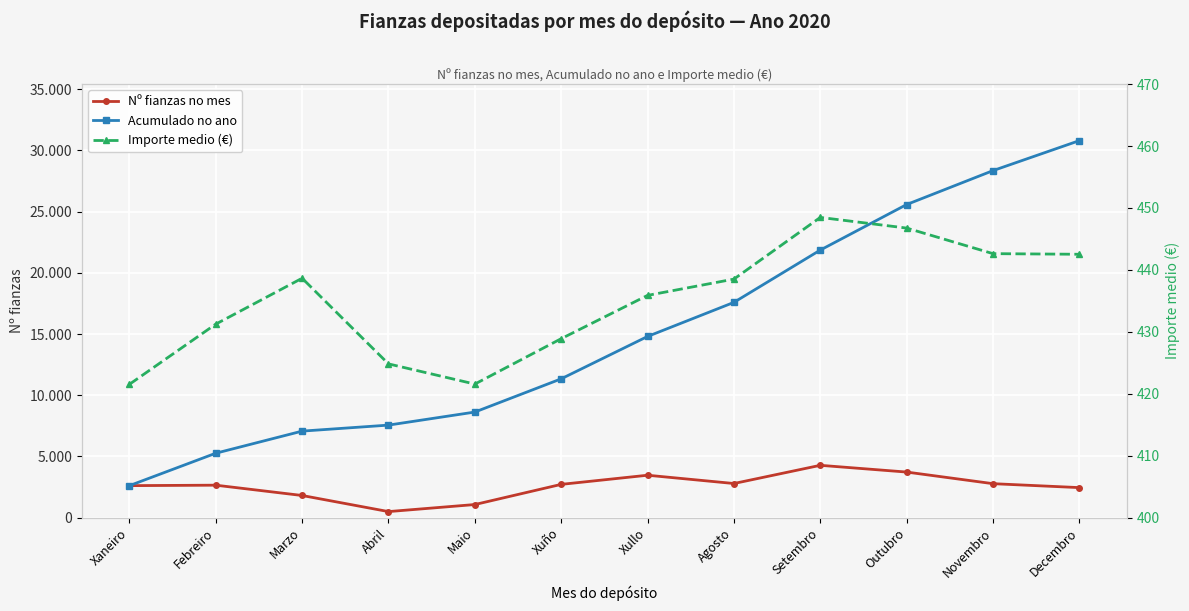

In Importe medio (€), how many points are higher than both neighbors (excluding endpoints)?

2